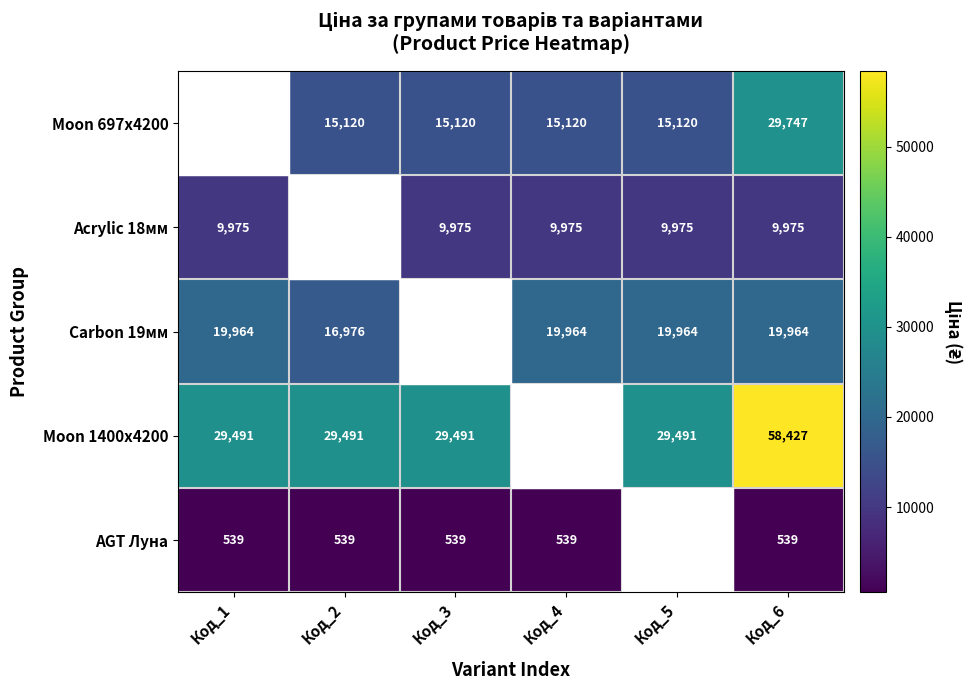

True or false: Acrylic 18мм has a value of 16815.8 at Код_6.

False